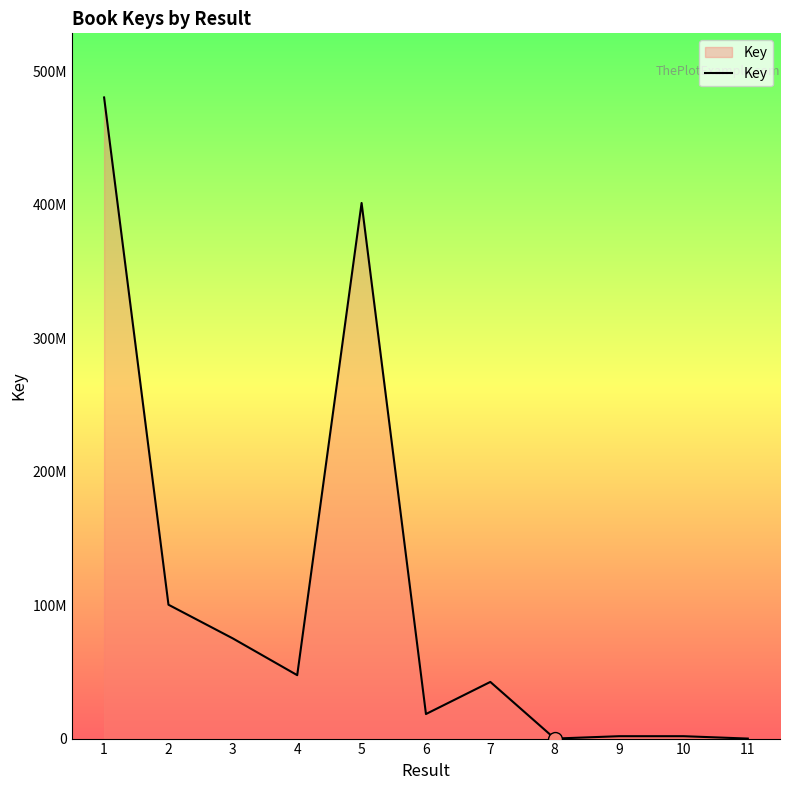

What is the difference between the values at 1 and 8?

480237156